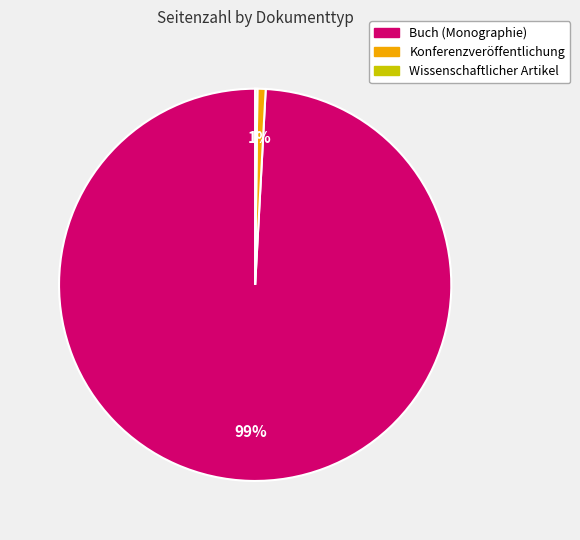

Does any single category account for the majority?

Yes